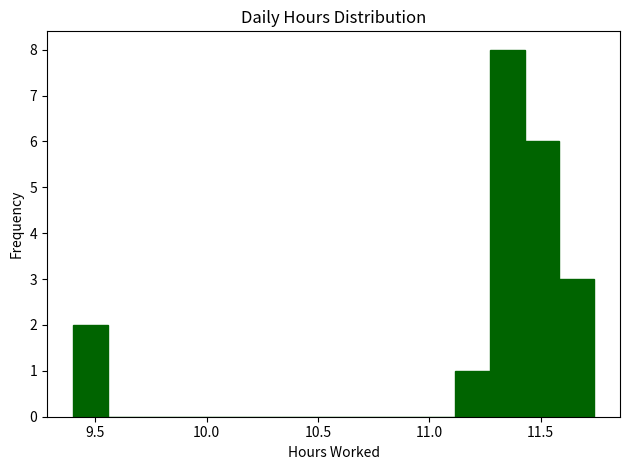

Around what value on the x-axis is the tallest bar? Give the approximate position of its centre, as read against the axis.

11.35